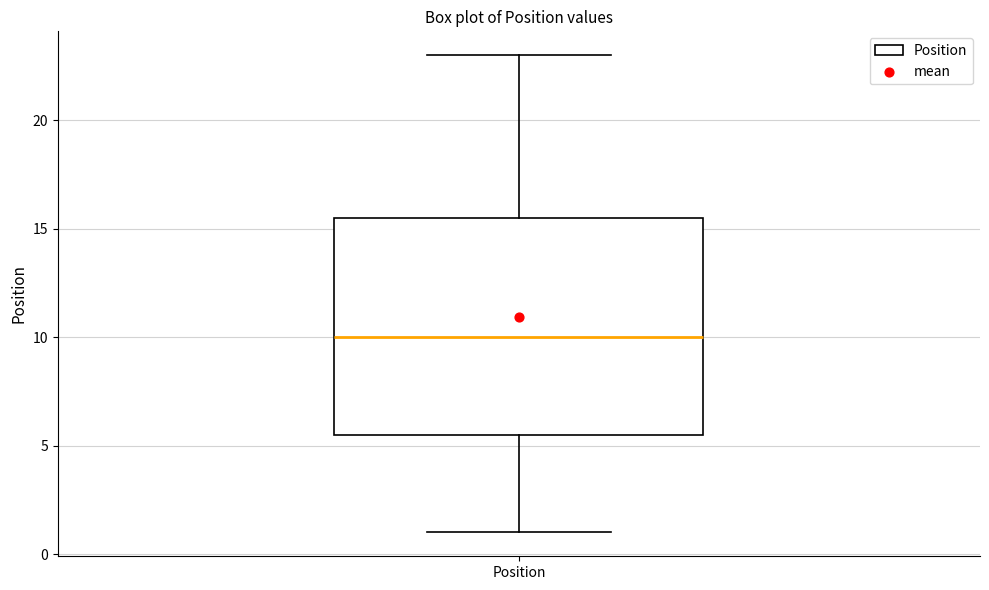

Where does the lower whisker of the box for Position end on the y-axis? The values are not printed on the chart, so give them approximately, as read against the axis.

1.0